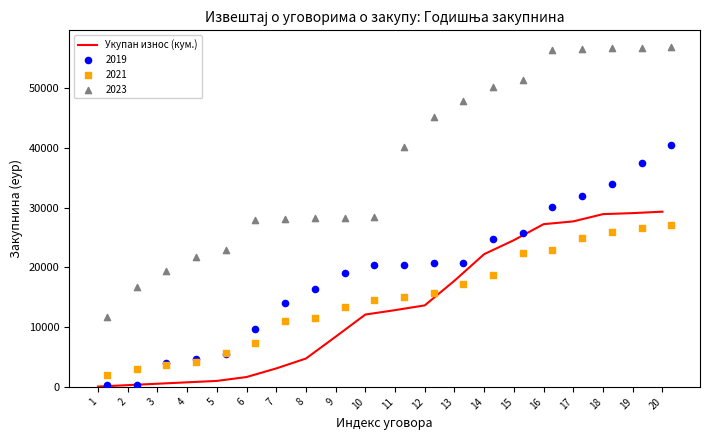

What is the ratio of the value at 14 to the value at 12?

1.6